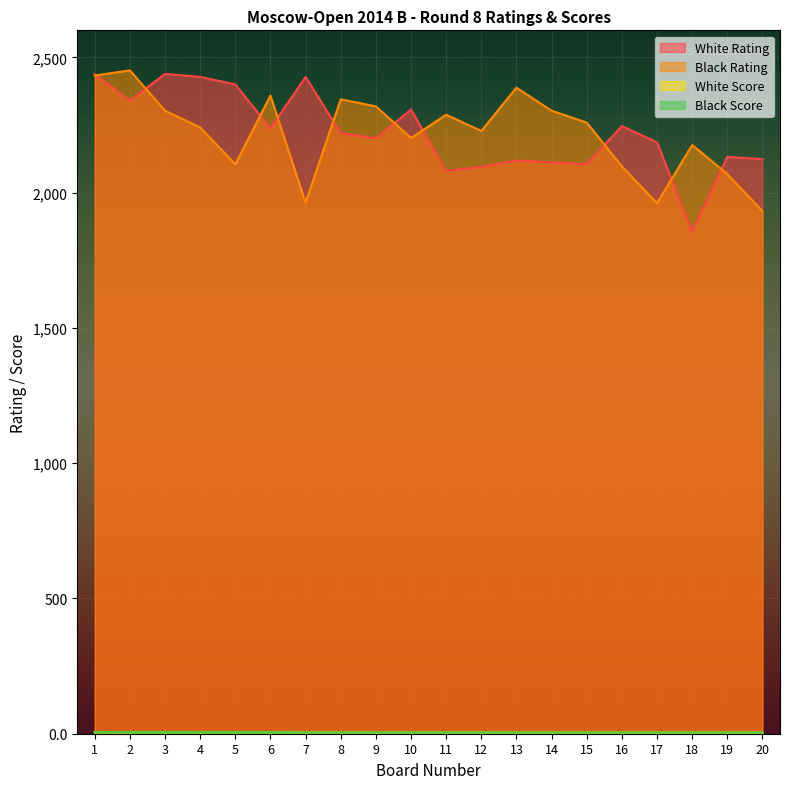

Reading left to right, transcribe all the data shown in this chart.

White Rating: 1=2438.0	2=2340.0	3=2439.0	4=2428.0	5=2400.0	6=2238.0	7=2428.0	8=2220.0	9=2201.0	10=2307.0	11=2080.0	12=2095.0	13=2119.0	14=2112.0	15=2105.0	16=2246.0	17=2186.0	18=1856.0	19=2132.0	20=2124.0
Black Rating: 1=2433.0	2=2452.0	3=2303.0	4=2241.0	5=2105.0	6=2359.0	7=1963.0	8=2345.0	9=2319.0	10=2202.0	11=2288.0	12=2228.0	13=2388.0	14=2303.0	15=2259.0	16=2097.0	17=1961.0	18=2176.0	19=2069.0	20=1932.0
White Score: 1=5.5	2=5.5	3=5.5	4=5.5	5=5.5	6=5.5	7=5.0	8=5.0	9=5.0	10=5.0	11=5.0	12=5.0	13=4.5	14=4.5	15=4.5	16=4.5	17=4.5	18=4.5	19=4.5	20=4.5
Black Score: 1=6.5	2=5.5	3=5.5	4=5.5	5=5.5	6=5.5	7=5.0	8=5.0	9=5.0	10=5.0	11=5.0	12=5.0	13=4.5	14=4.5	15=4.5	16=4.5	17=4.5	18=4.5	19=4.5	20=4.5